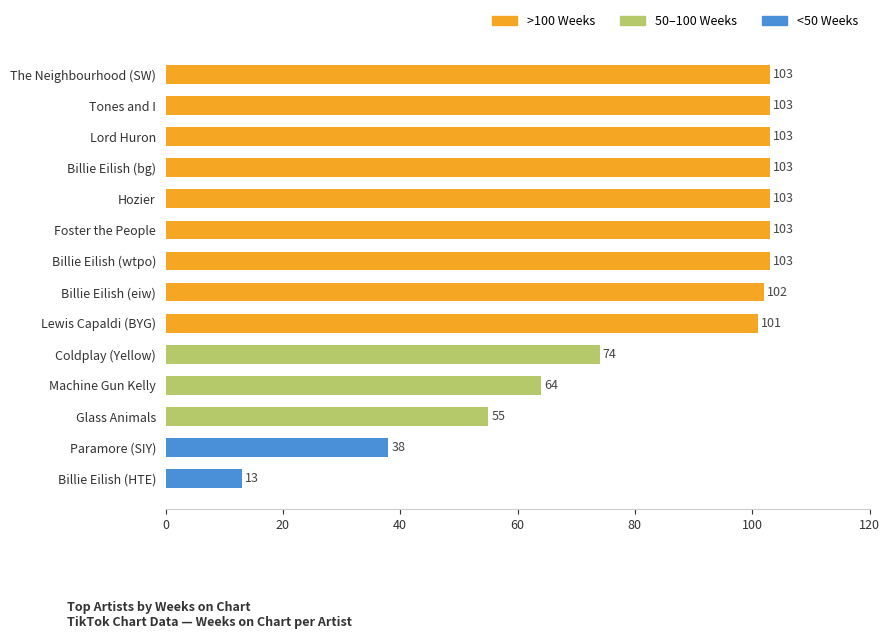

Which has a higher value, Billie Eilish (wtpo) or Lewis Capaldi (BYG)?

Billie Eilish (wtpo)